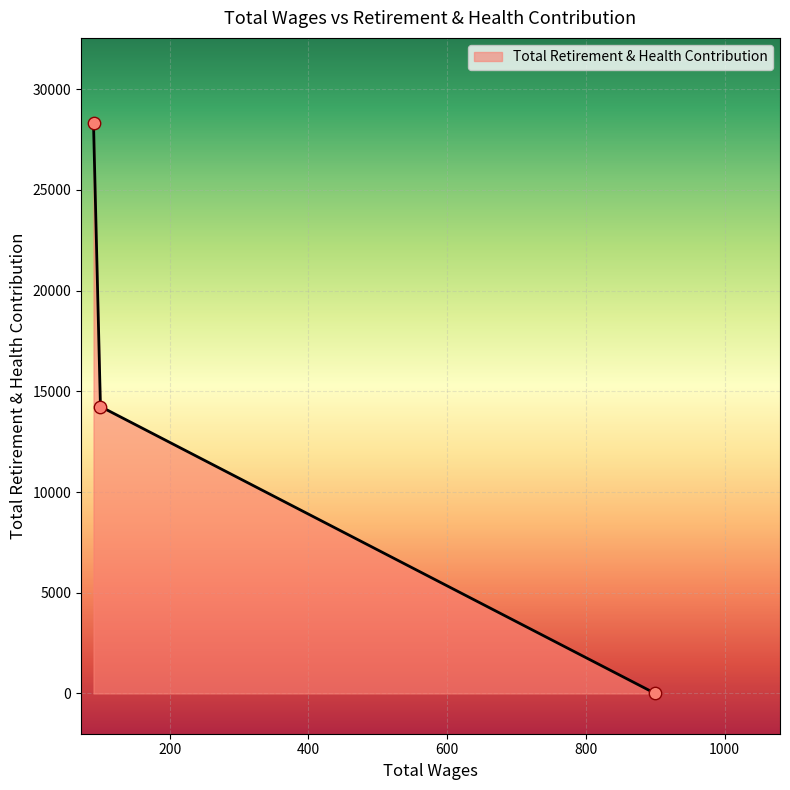

What is the average value?

14185